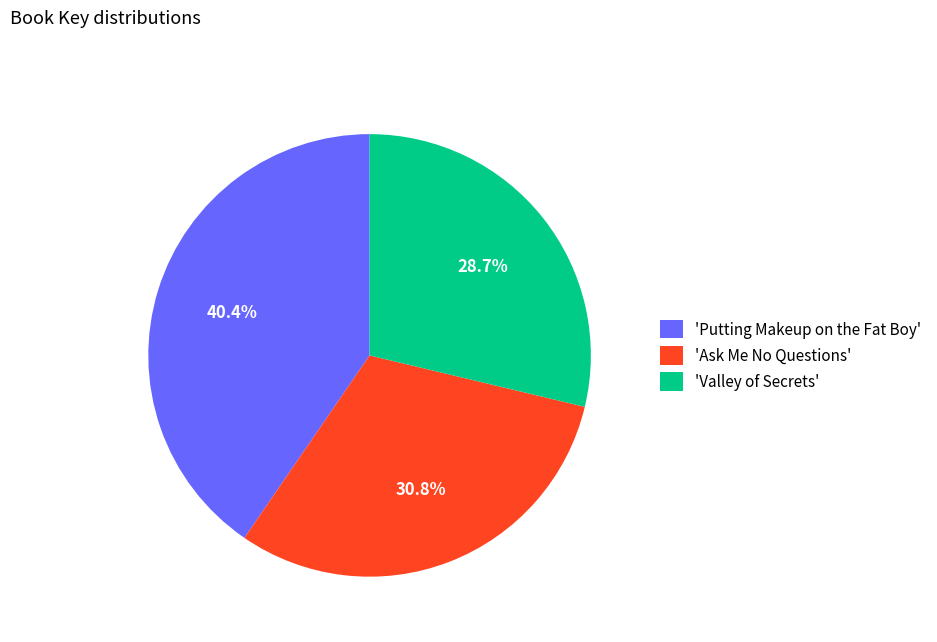

Does 'Ask Me No Questions' represent more than half of the total?

No